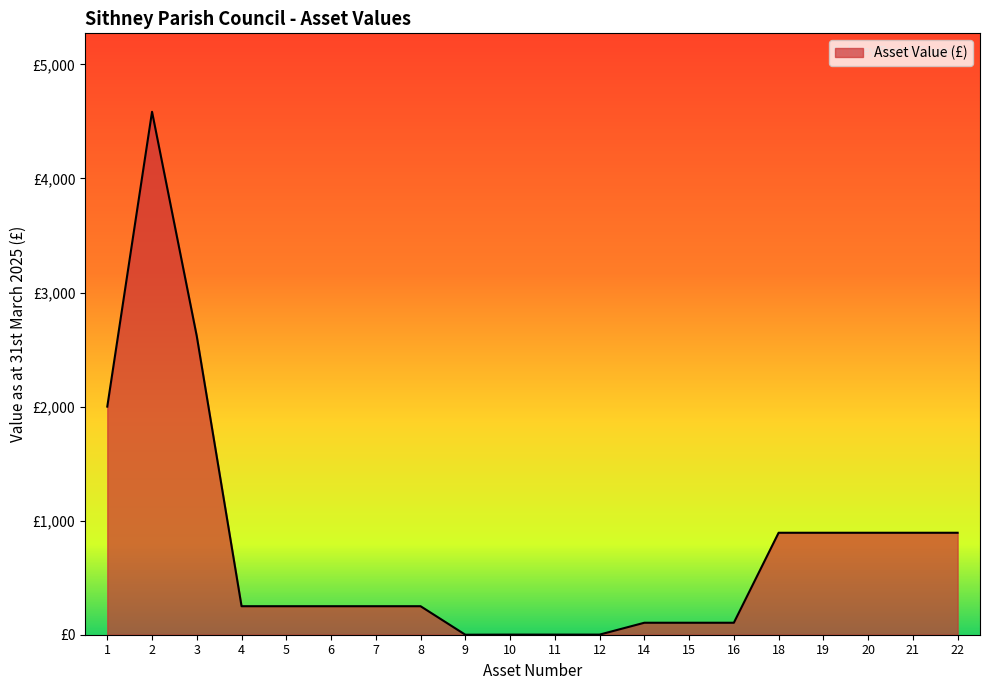

List the labels in order of value, smallest first.

9, 10, 11, 12, 14, 15, 16, 4, 5, 6, 7, 8, 18, 19, 20, 21, 22, 1, 3, 2